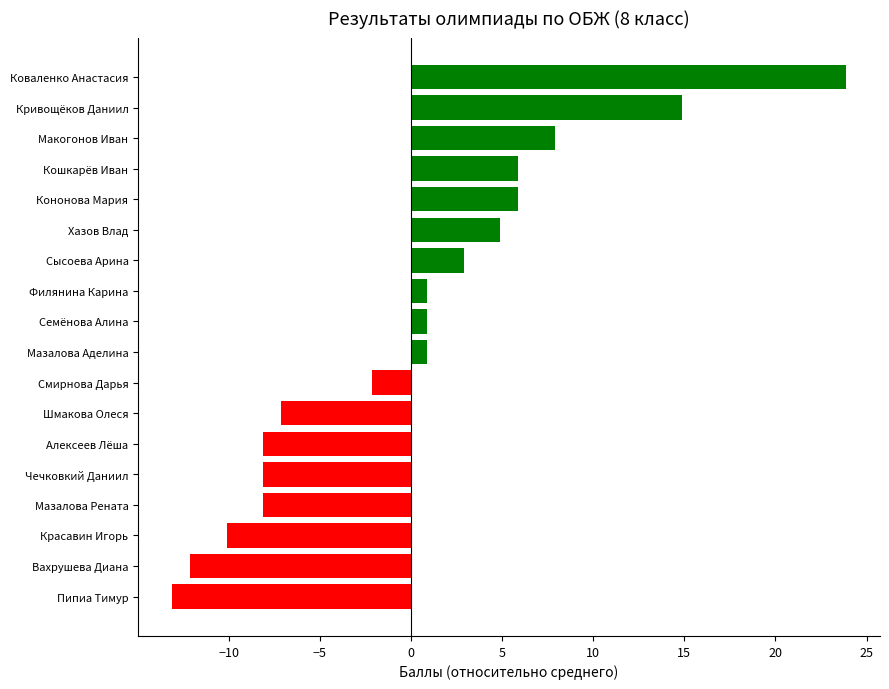

True or false: the data shows 0.9 at Мазалова Аделина.

True